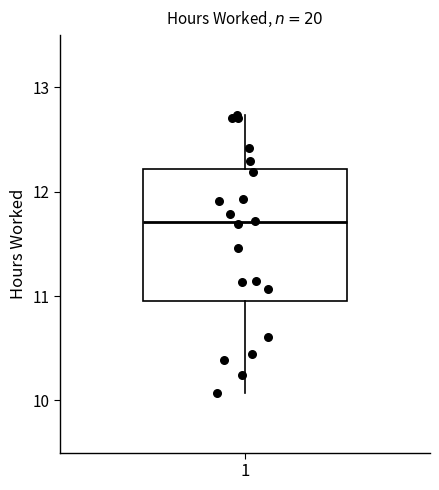

Read this box plot against the y-axis: the position of the median line, the range covered by the box, and the ends of both whiskers. The values are not printed on the chart, so give them approximately, as read against the axis.

median 11.7, box 11.0 to 12.2, whiskers 10.1 to 12.7